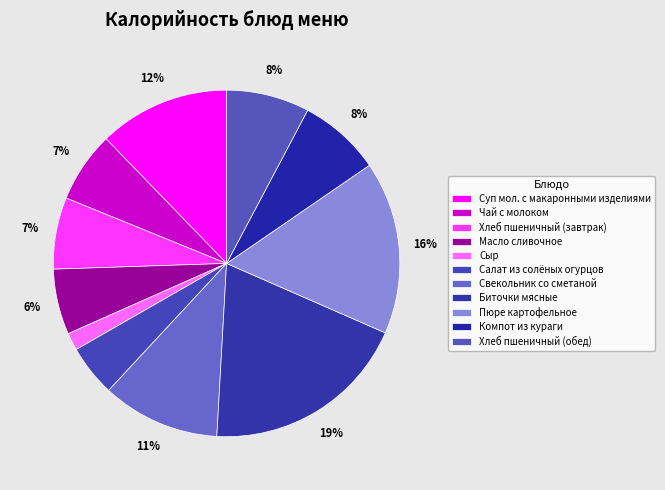

Which slice is the smallest?

Сыр